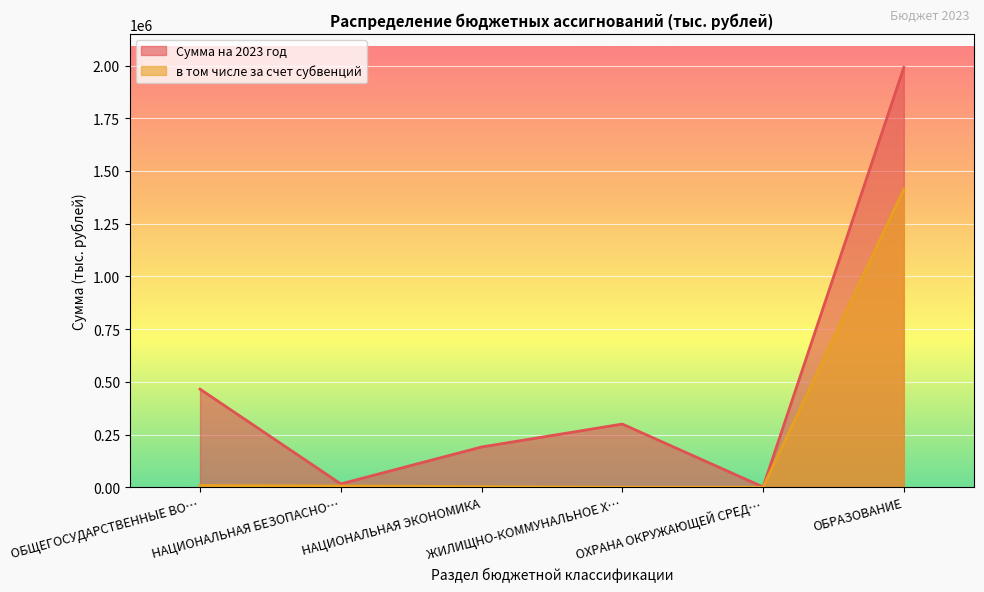

How many distinct data groups are displayed?

2